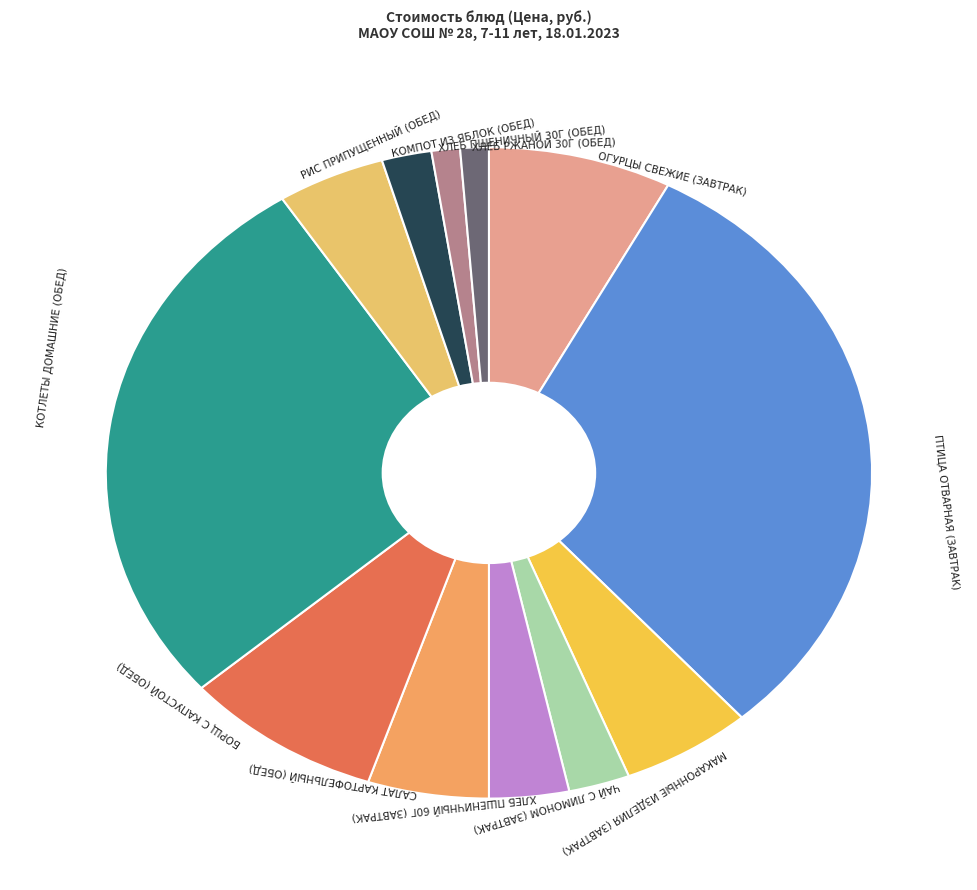

Which slice is the largest?

ПТИЦА ОТВАРНАЯ (ЗАВТРАК)